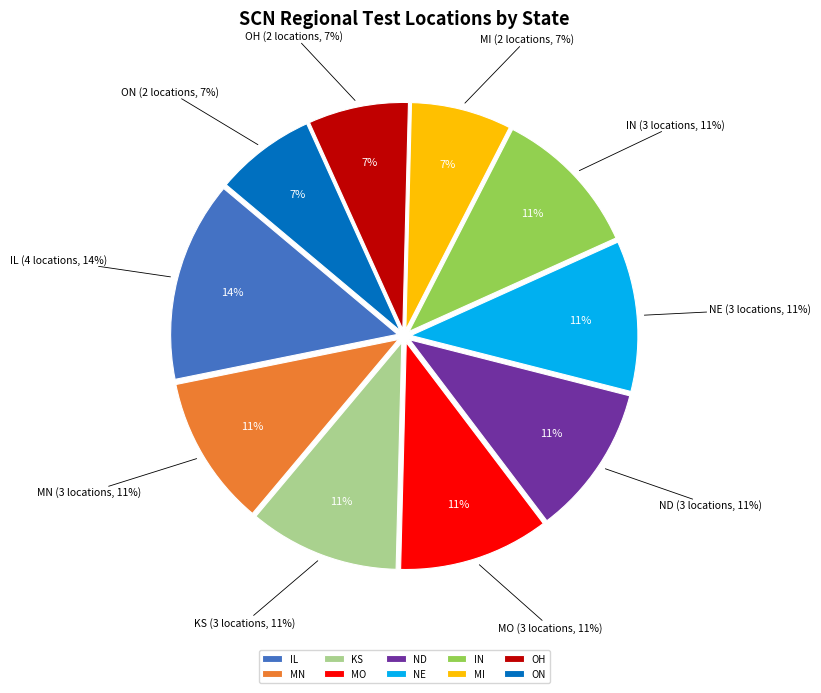

Rank the categories by value from lowest to highest.

MI, OH, ON, MN, KS, MO, ND, NE, IN, IL